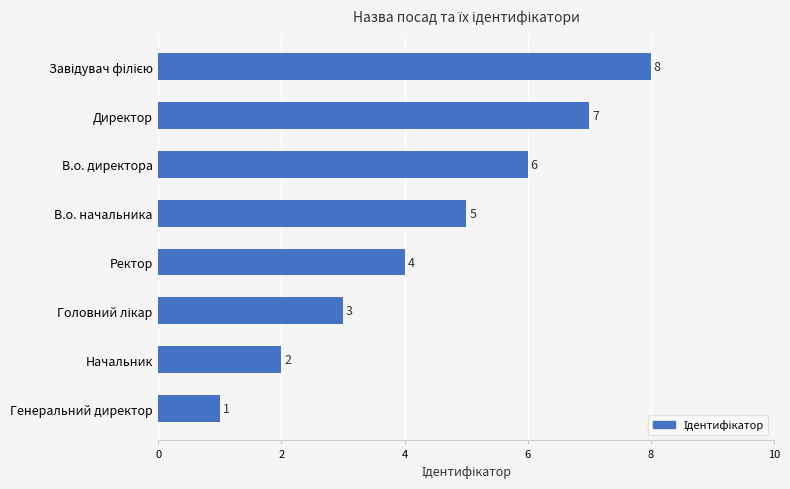

What is the value of the 3rd bar from the top?

6